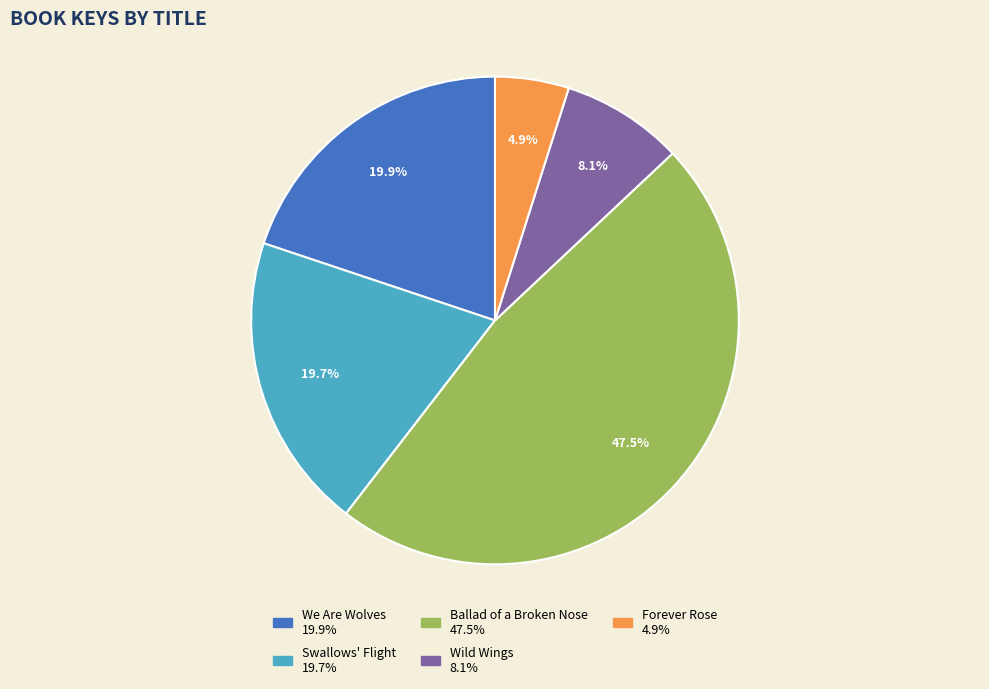

How many slices are in this pie chart?

5